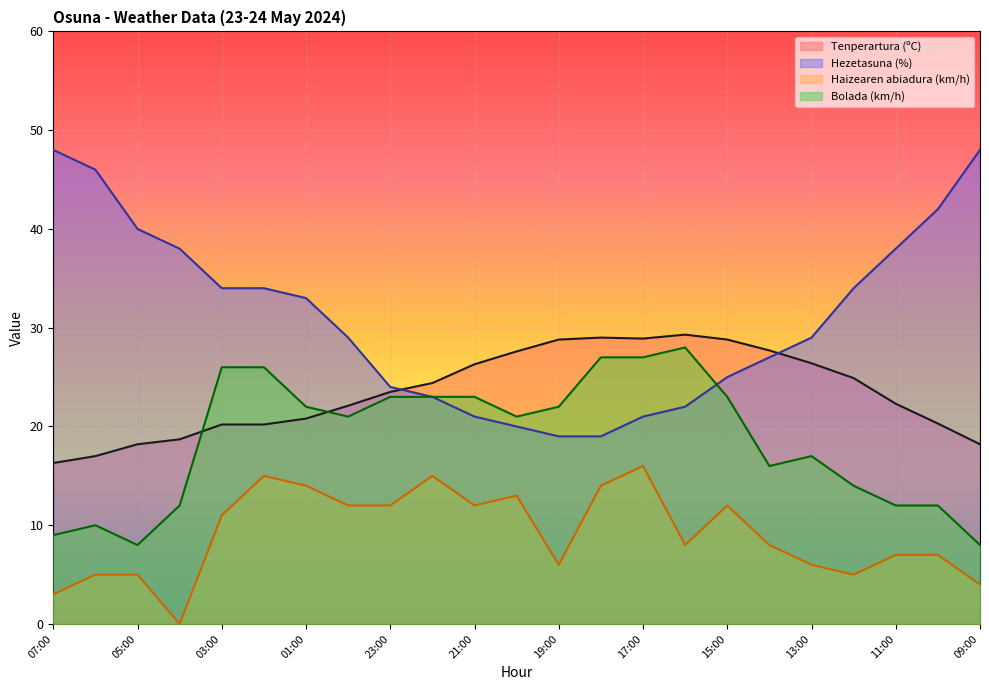

Which series has the largest range (max minus min)?

Hezetasuna (%)